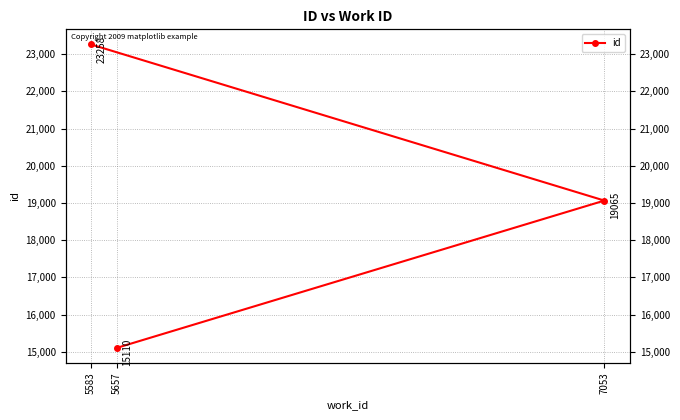

What is the value of the 2nd point from the left?

19065